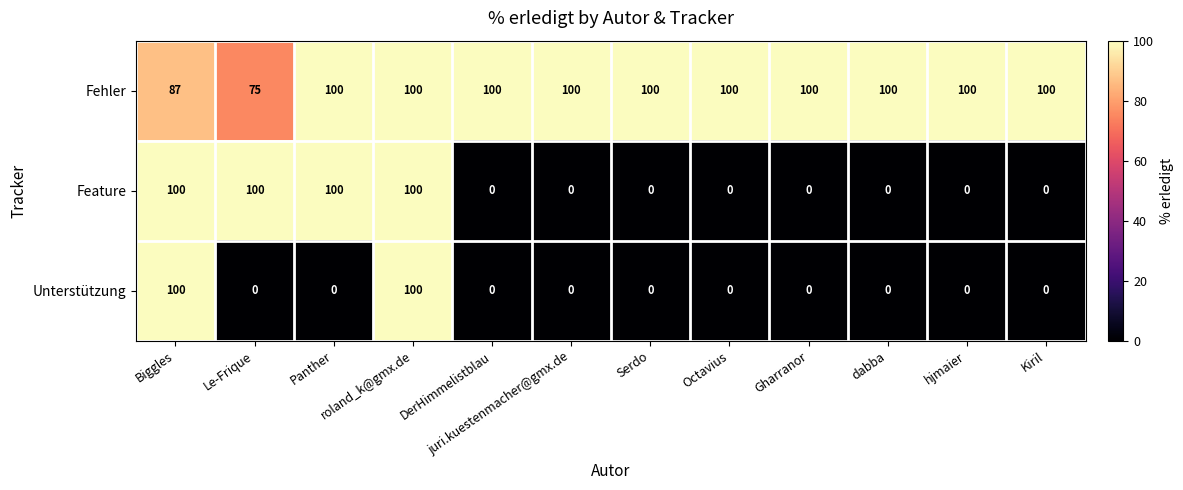

What is the greatest value displayed?

100